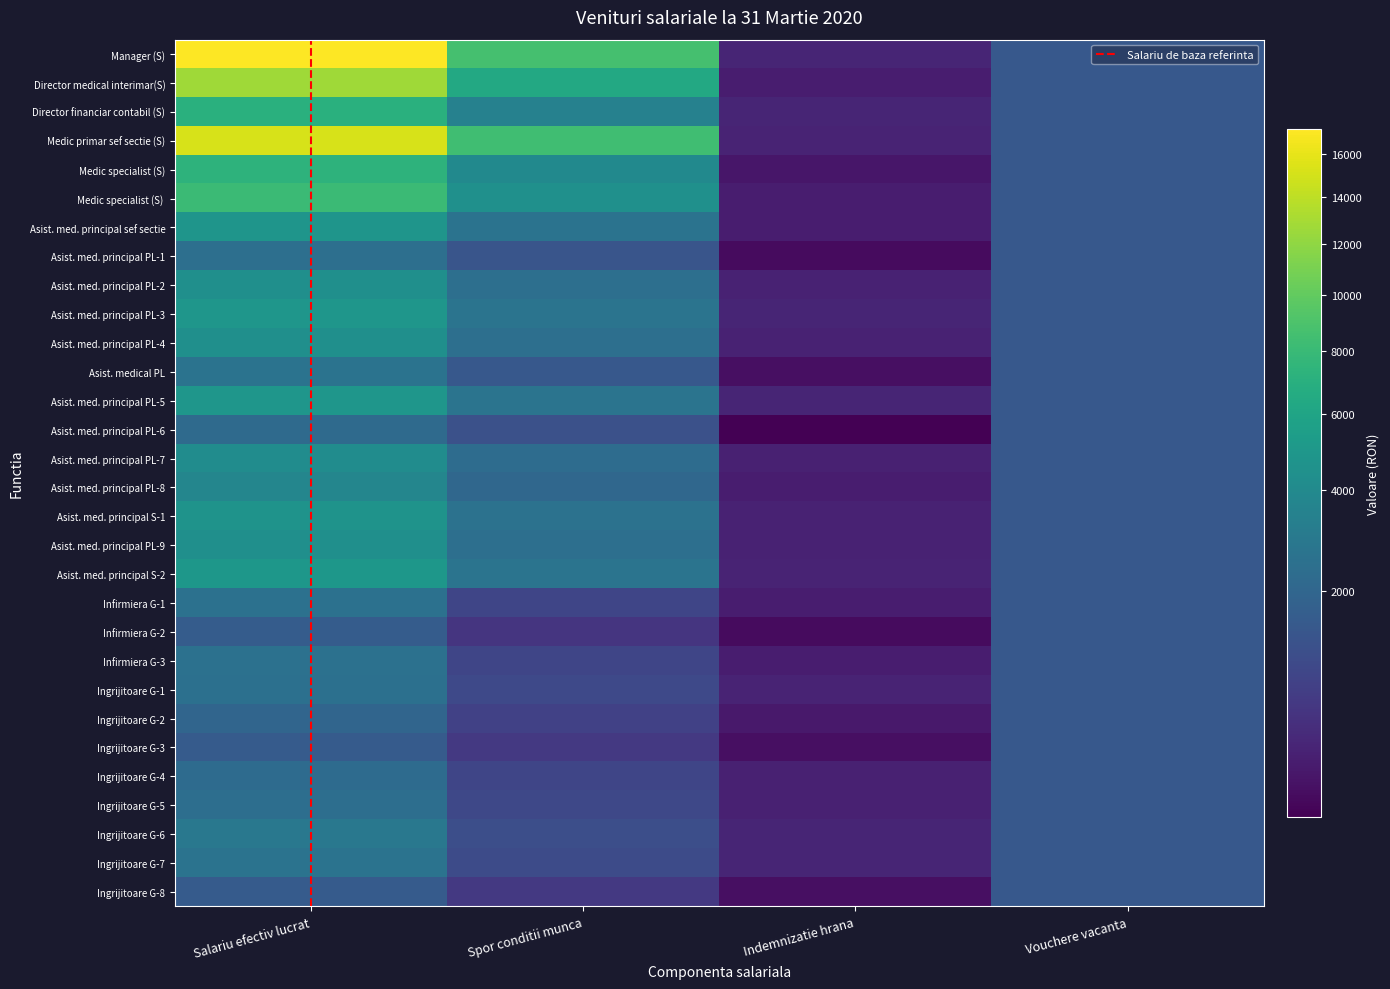

At which label is Asist. med. principal PL-7 closest to 2247?

Spor conditii munca